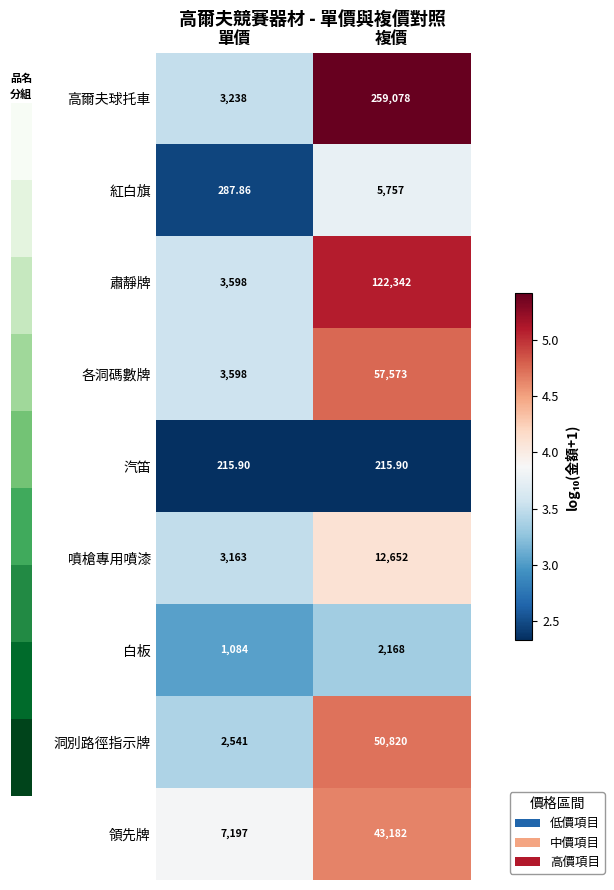

Where is 領先牌 nearest to the value 25189?

單價